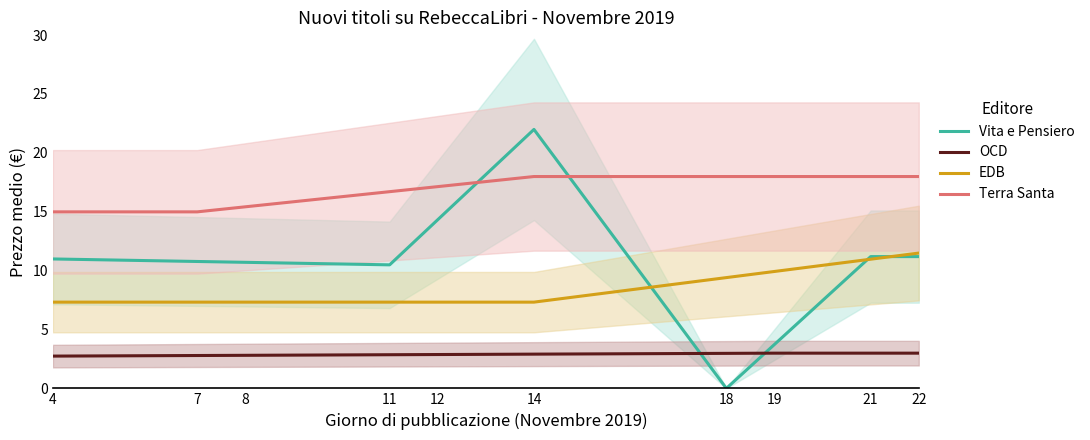

At how many categories does at least one series exceed 20?

1